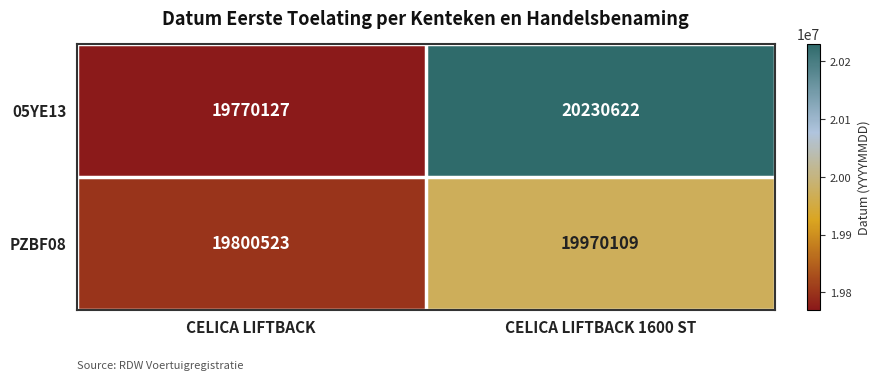

Reading left to right, list all the values displayed in this chart.

05YE13: CELICA LIFTBACK=19770127	CELICA LIFTBACK 1600 ST=20230622
PZBF08: CELICA LIFTBACK=19800523	CELICA LIFTBACK 1600 ST=19970109